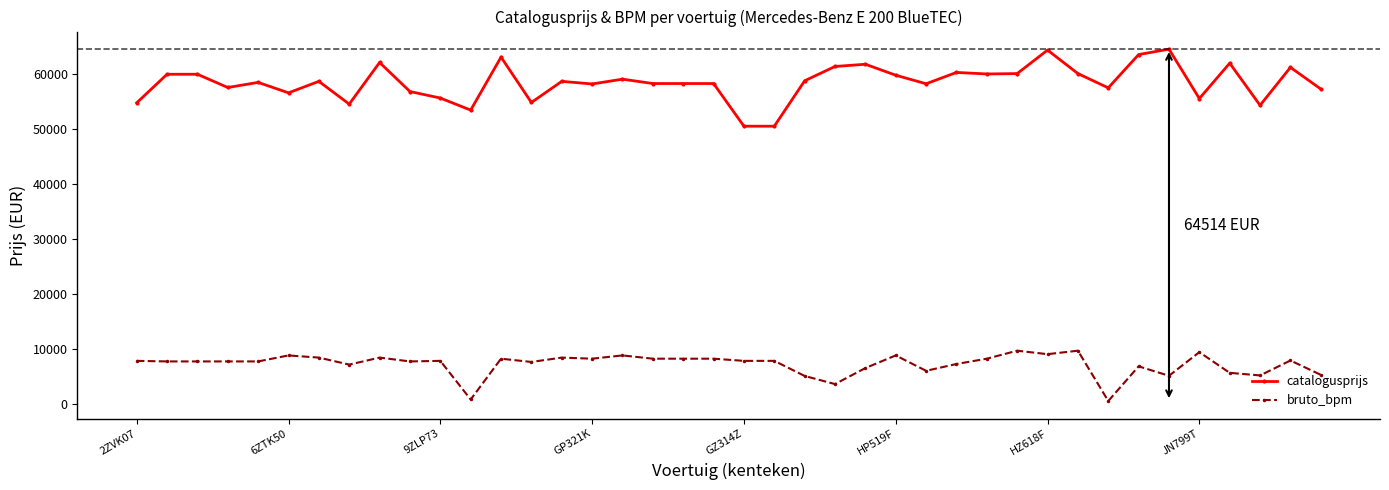

Which series has the largest total across all categories?

catalogusprijs